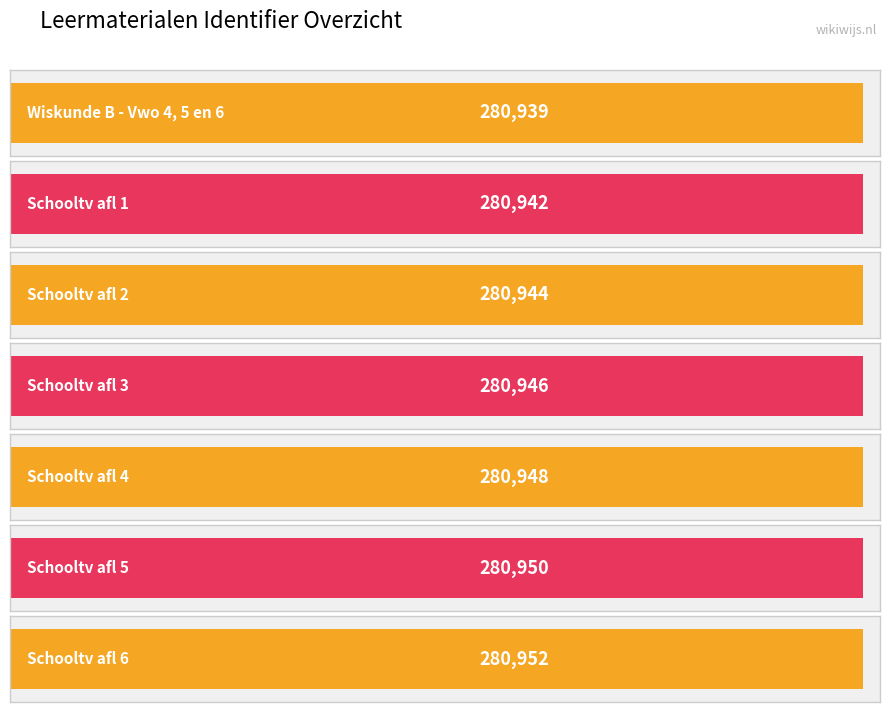

Reading right to left, transcribe all the data shown in this chart.

280952	280950	280948	280946	280944	280942	280939